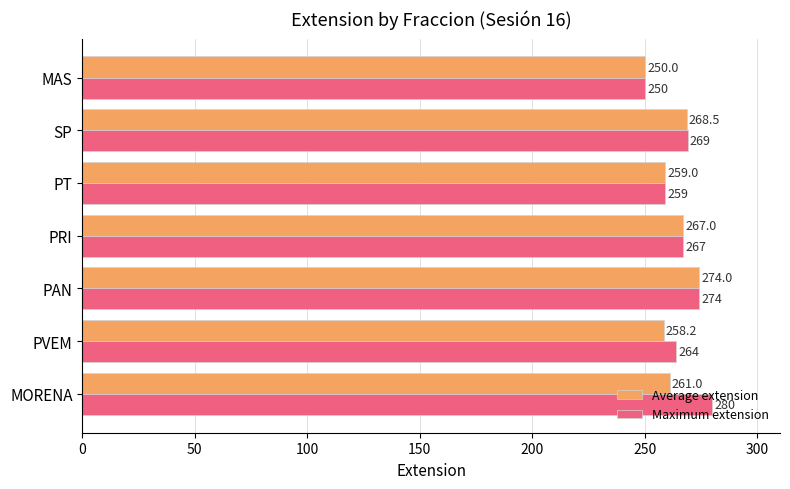

Count the Maximum extension values in the range 259 to 274.

5